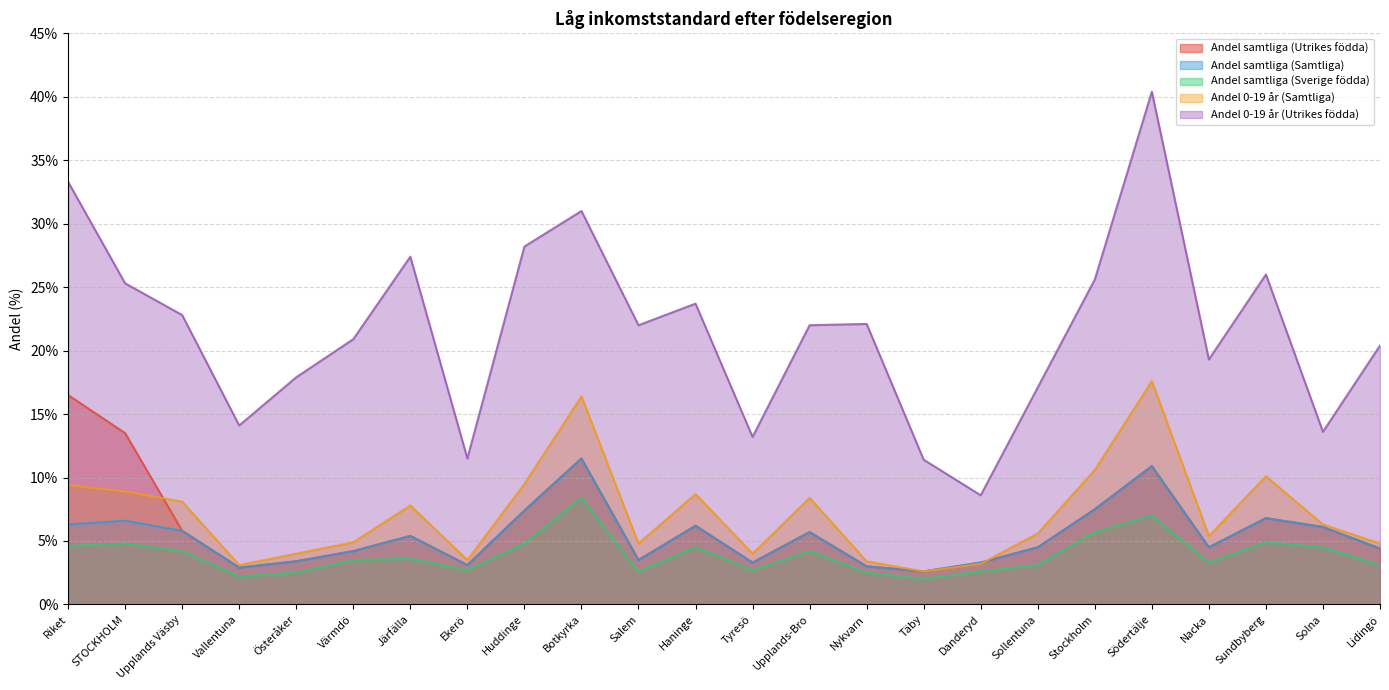

How many values in the Andel samtliga (Samtliga) series are below 5?

12